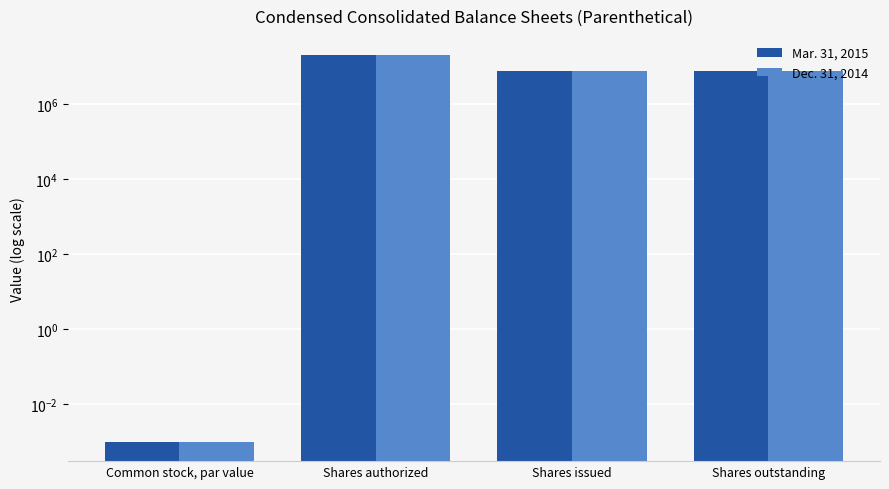

What is the sum of all Mar. 31, 2015 values?

35507434.0